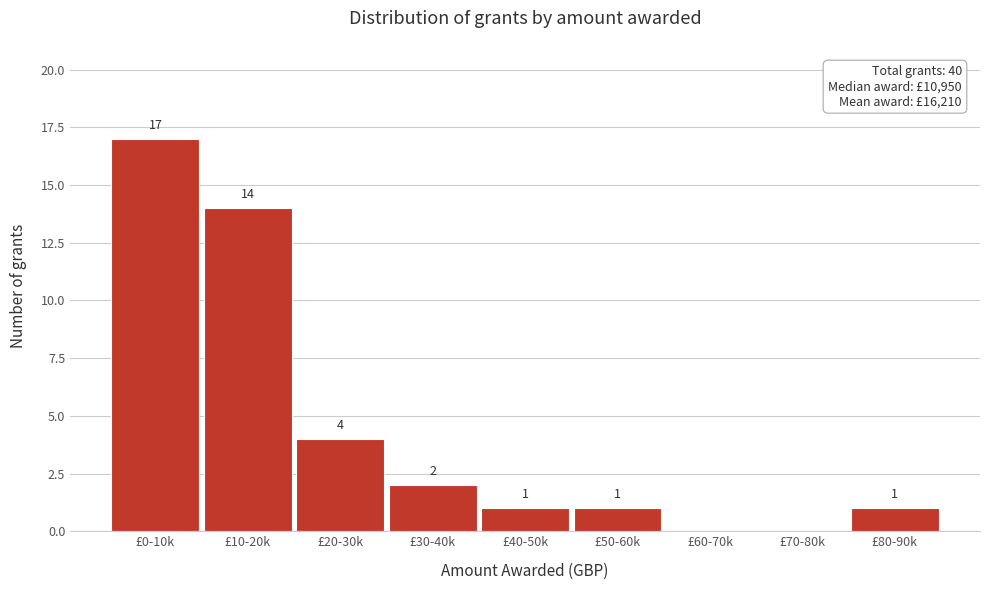

Reading left to right, transcribe all the data shown in this chart.

£0-10k=17	£10-20k=14	£20-30k=4	£30-40k=2	£40-50k=1	£50-60k=1	£60-70k=0	£70-80k=0	£80-90k=1